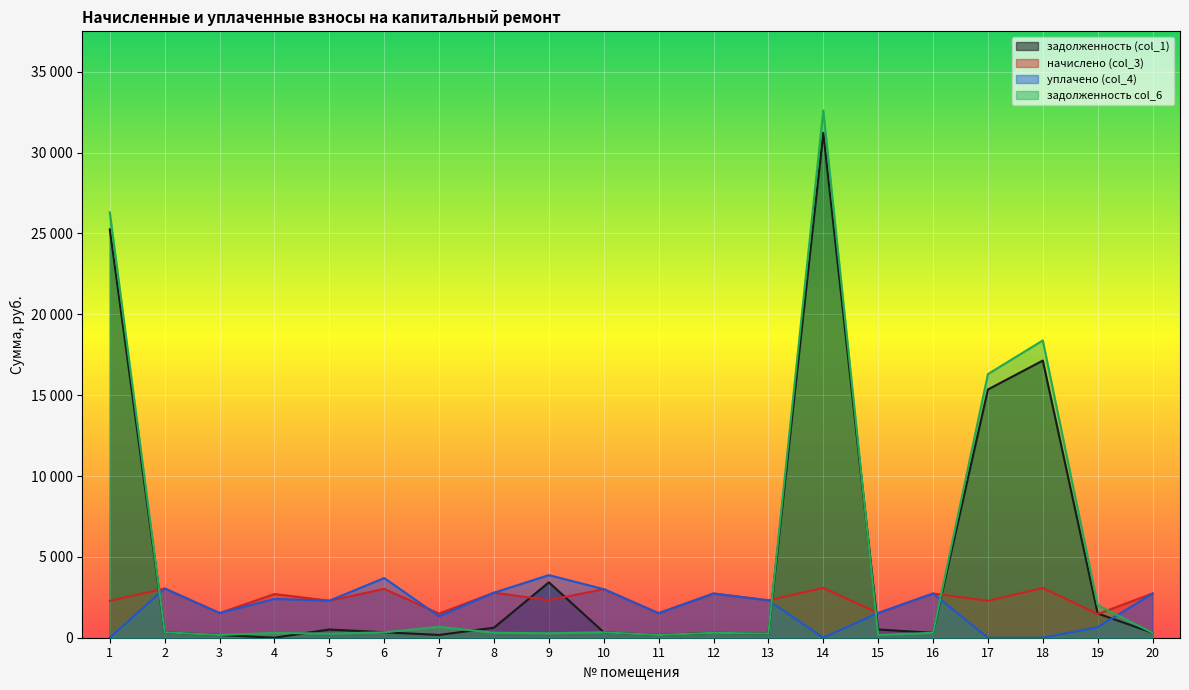

What is the value of the задолженность col_6 point at the 20th from the left?

303.7